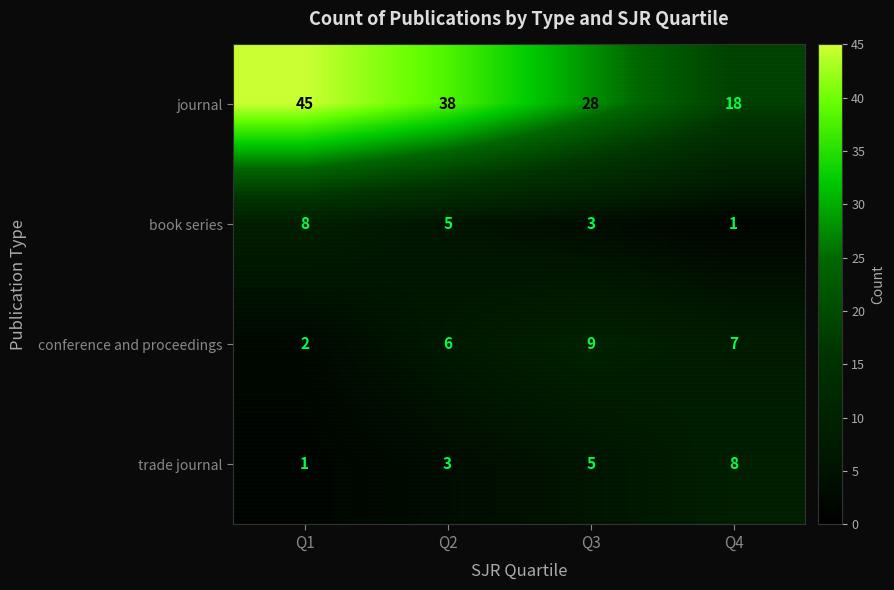

Reading left to right, what are all the values shown in this chart?

journal: 45	38	28	18
book series: 8	5	3	1
conference and proceedings: 2	6	9	7
trade journal: 1	3	5	8